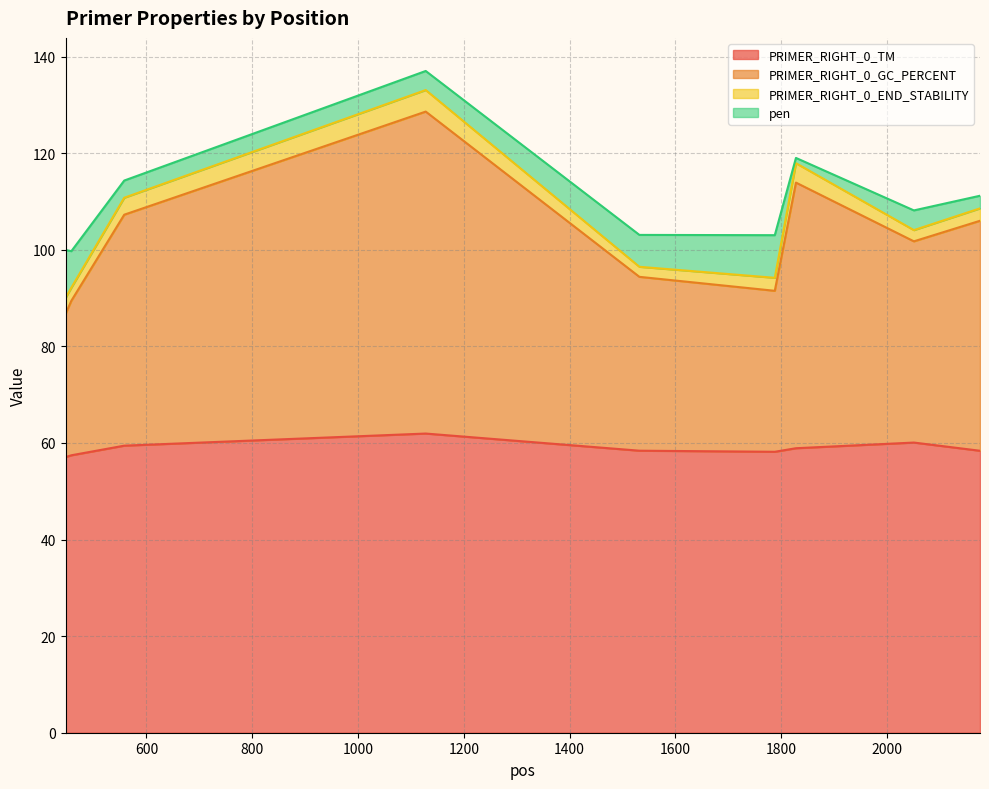

What is the difference between the second highest and minimum values in the PRIMER_RIGHT_0_TM series?

3.0